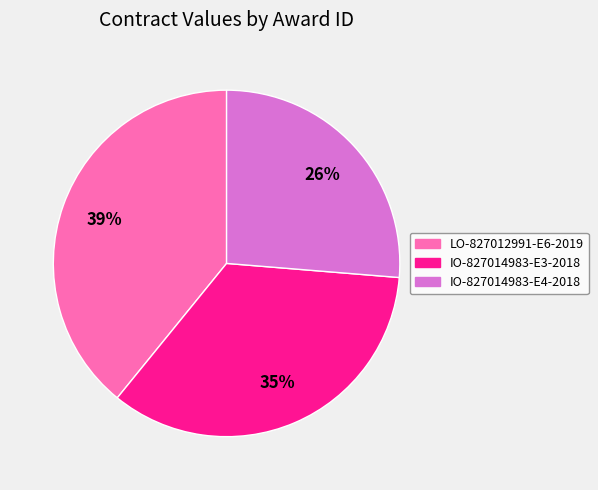

True or false: IO-827014983-E3-2018 accounts for 35% of the total.

True